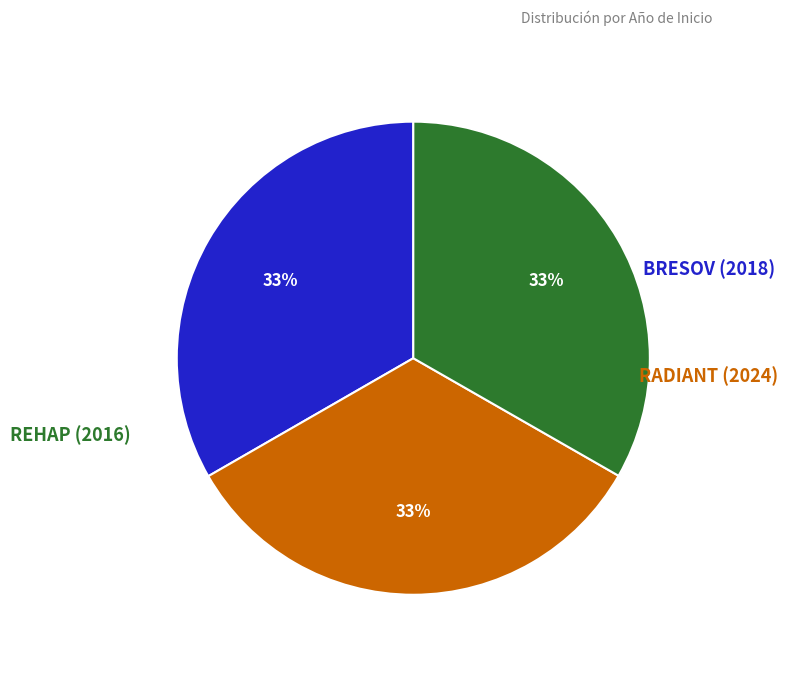

Is there a majority slice in this chart?

No